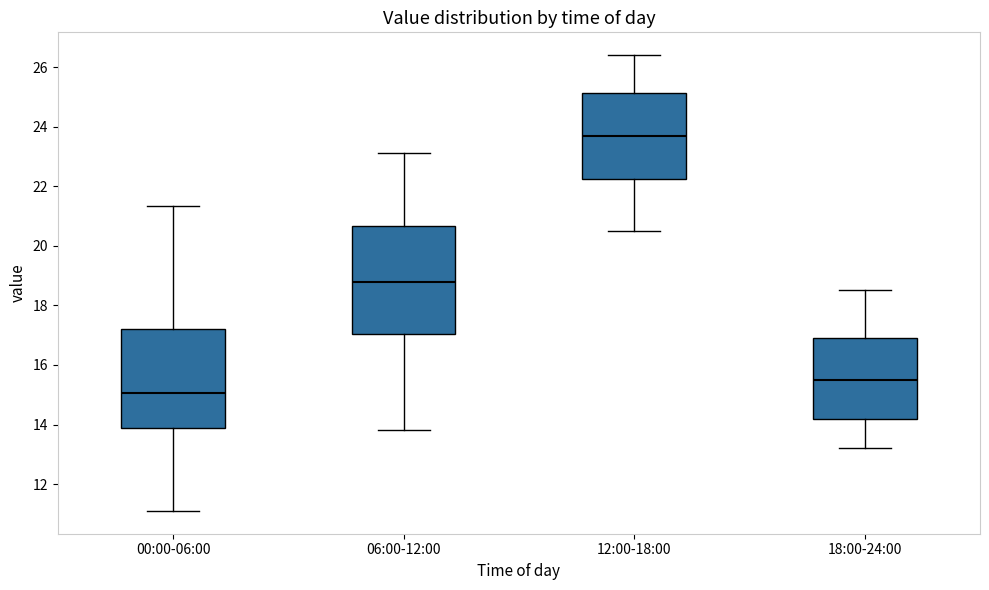

Which box has the highest median line?

12:00-18:00